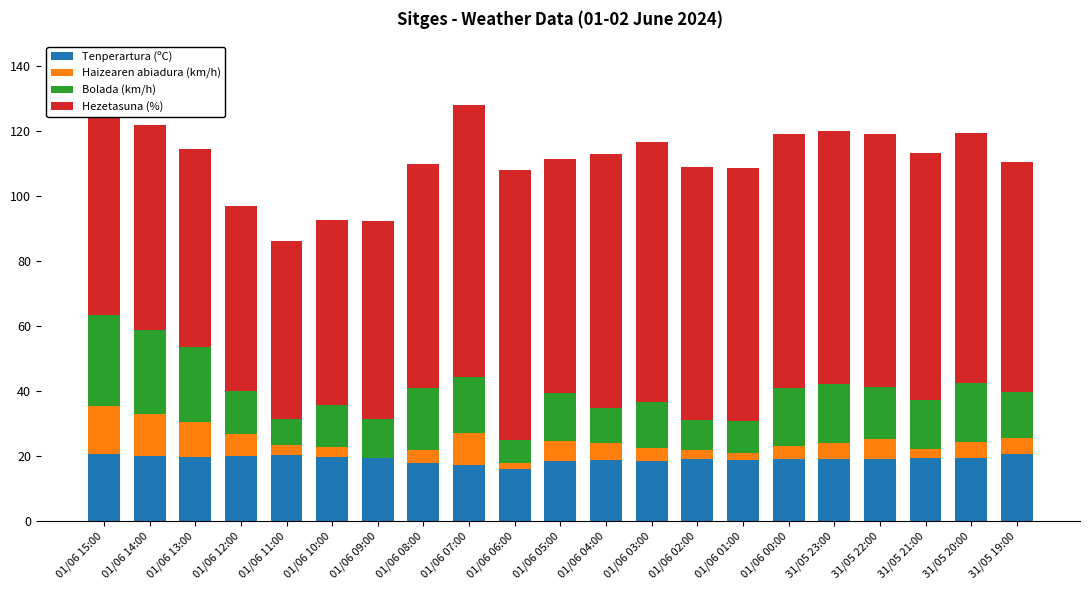

What is the highest value of the Tenperartura (ºC) series?

20.6